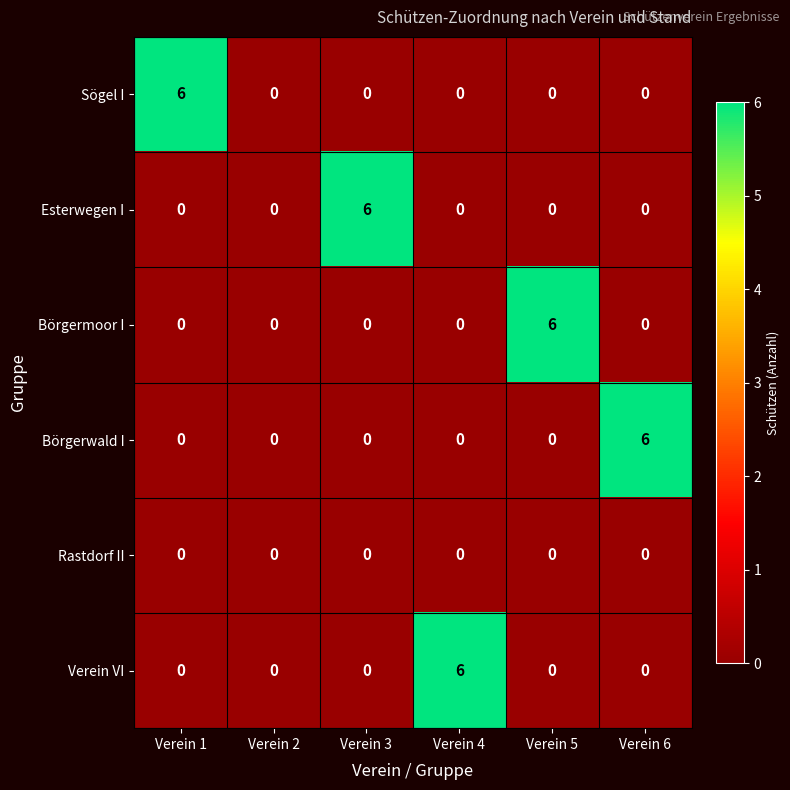

What is the spread (max minus min) of values at Verein 3?

6